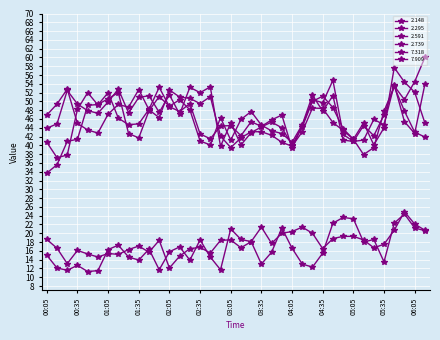

Reading left to right, what are all the values shown in this chart?

2.148: 46.9	49.4	52.8	45.0	43.5	42.8	47.1	49.3	48.7	52.7	48.1	46.3	52.6	51.0	50.7	49.5	51.1	42.1	39.5	41.7	43.1	43.1	42.3	40.7	39.8	43.1	48.5	48.4	45.2	43.4	41.4	37.9	39.5	47.8	53.4	47.8	43.0	41.9
2.295: 43.9	44.9	52.5	49.4	47.9	47.3	49.9	52.8	47.4	50.9	51.3	47.5	51.5	47.1	53.2	52.0	53.3	39.8	45.1	40.1	42.9	44.2	45.3	44.0	40.1	44.2	50.0	51.2	48.6	43.8	41.4	45.1	40.1	44.0	57.7	54.4	52.1	45.1
2.591: 40.7	37.2	37.8	48.2	52.0	49.2	52.0	46.2	44.7	44.9	48.2	53.2	48.8	47.7	49.5	42.6	41.5	44.4	44.5	42.2	45.4	44.3	45.8	46.9	39.3	44.6	50.4	49.7	54.8	42.5	40.9	44.5	42.2	46.9	53.5	50.4	54.5	60.0
2.739: 33.7	35.6	40.9	41.4	49.1	49.3	50.6	52.0	42.7	41.7	47.9	51.1	48.9	50.4	48.1	41.0	40.1	46.3	41.2	45.9	47.7	44.6	43.3	42.7	40.7	44.7	51.4	47.8	51.3	41.2	40.9	41.2	45.9	44.7	53.8	45.4	42.7	53.9
7.318: 18.6	16.6	13.1	16.1	15.3	14.6	15.4	15.2	16.3	17.1	15.7	18.4	12.1	14.8	16.5	16.8	15.5	18.4	18.5	16.7	18.1	21.4	17.7	20.0	20.4	21.4	20.0	16.5	18.8	19.3	19.3	18.5	16.7	17.5	20.7	24.9	22.1	20.7
7.909: 15.0	12.1	11.6	12.7	11.3	11.5	16.3	17.3	14.6	13.9	16.4	11.7	15.8	16.9	13.9	18.5	14.6	11.7	21.0	18.6	18.1	13.0	15.7	21.2	16.6	13.0	12.3	15.5	22.3	23.6	23.3	18.0	18.6	13.5	22.3	24.4	21.2	20.6